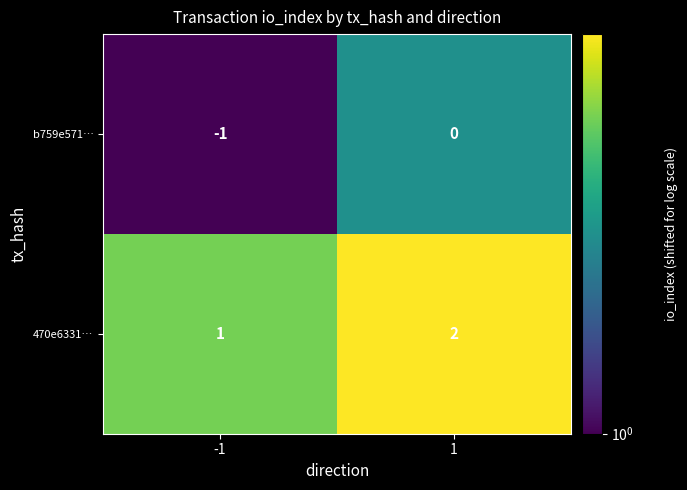

Is the value of 470e6331… at -1 greater than the value of b759e571… at 1?

Yes